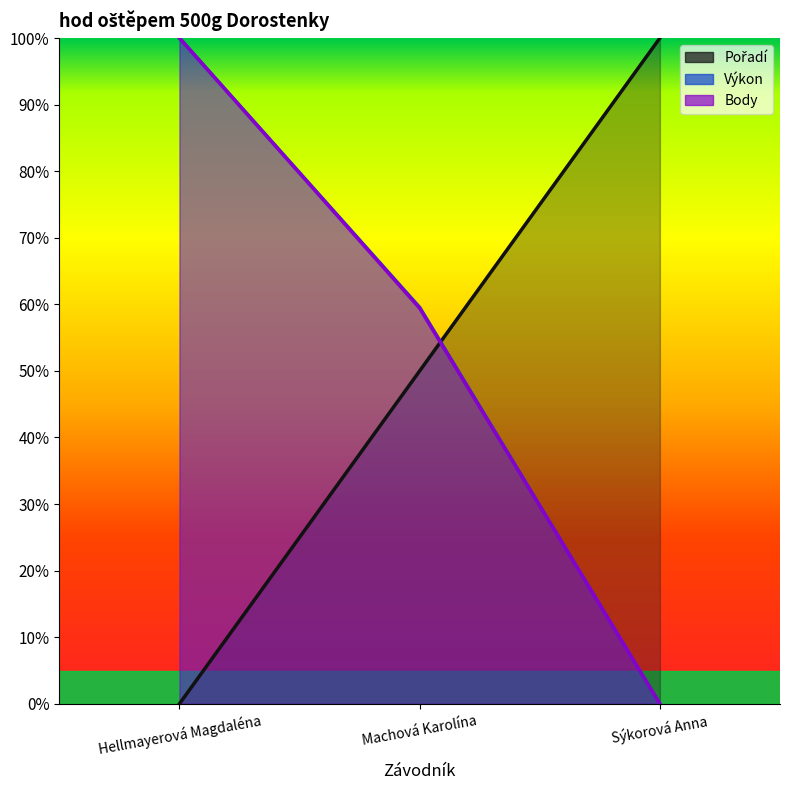

What is the sum of all Pořadí values?

1.5